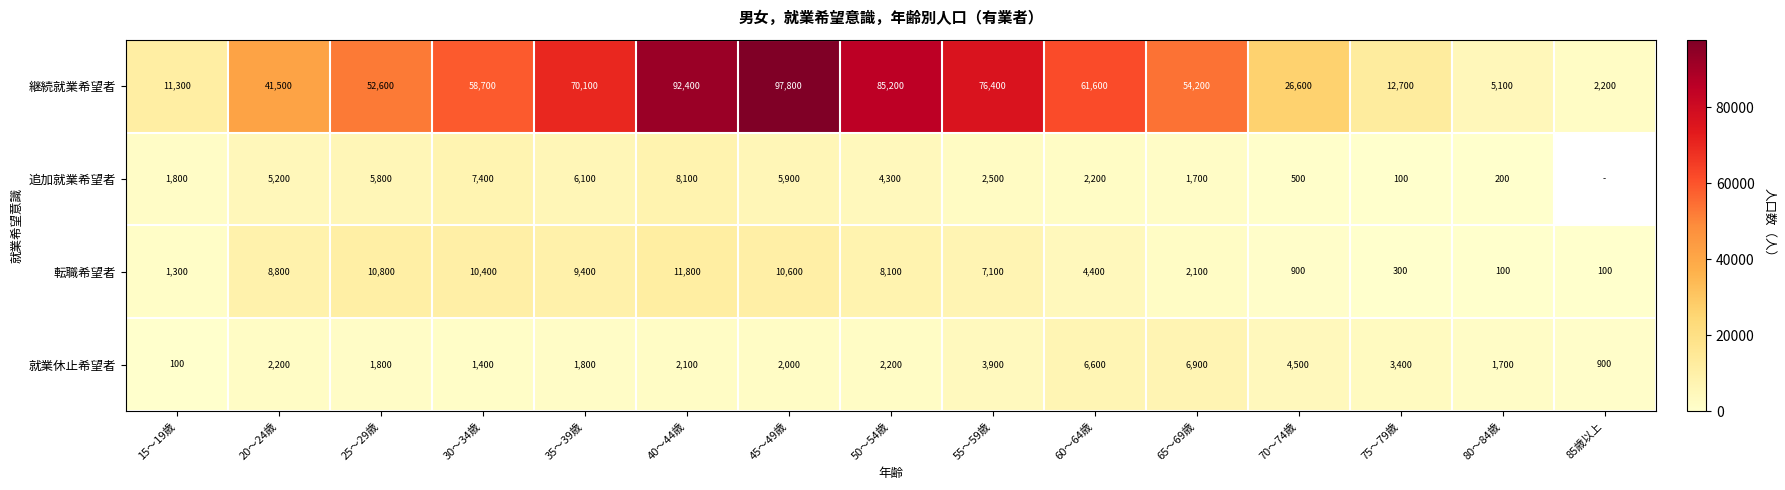

At which label does 就業休止希望者 reach its peak?

65～69歳